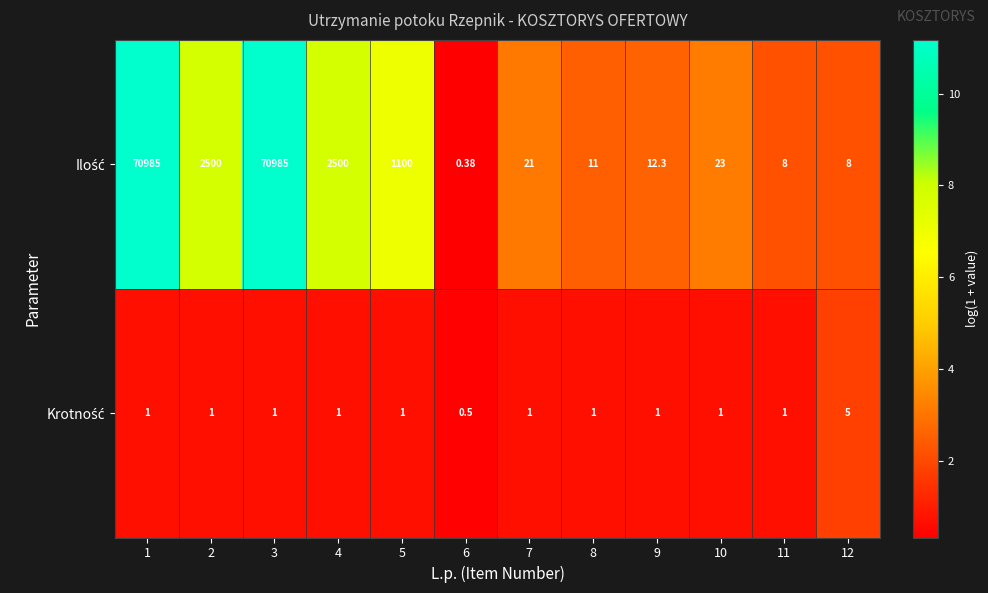

How many data points does each series have?

12